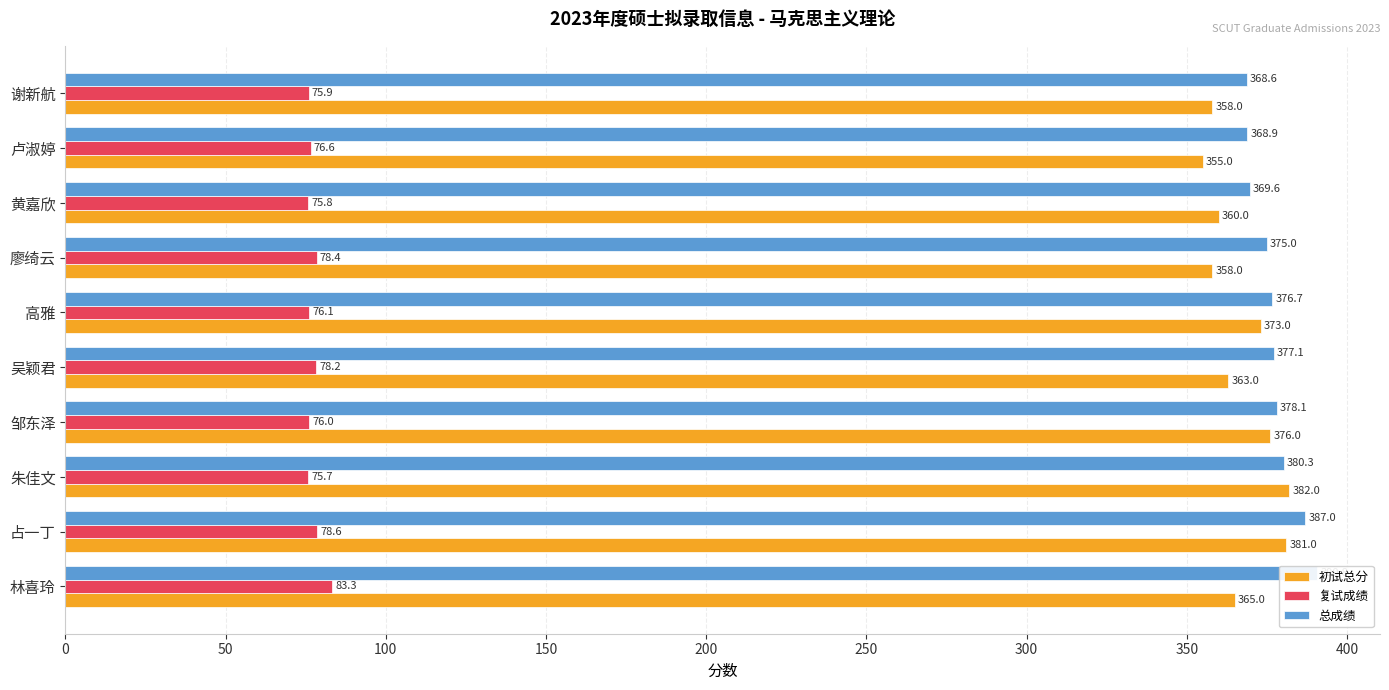

How many bars are there in each group?

3